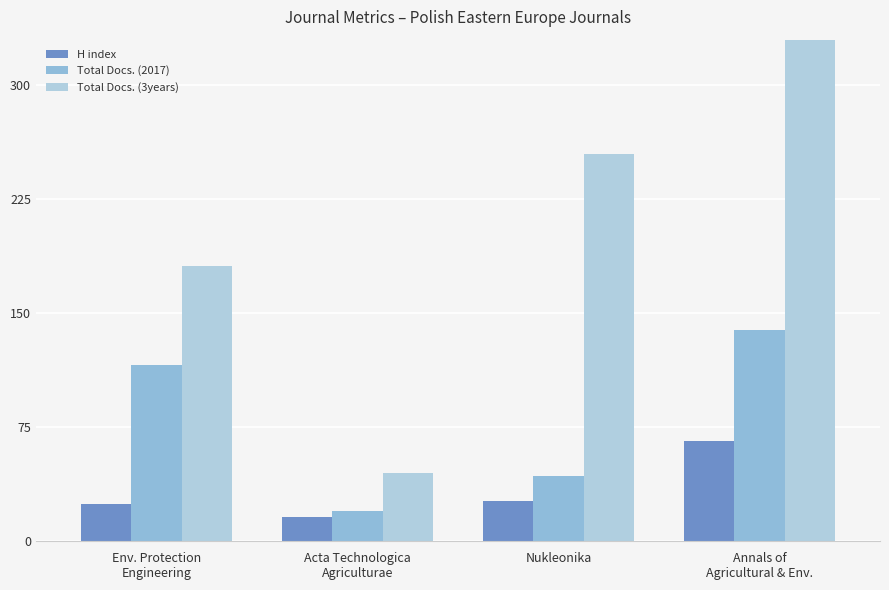

How many series are shown in this chart?

3